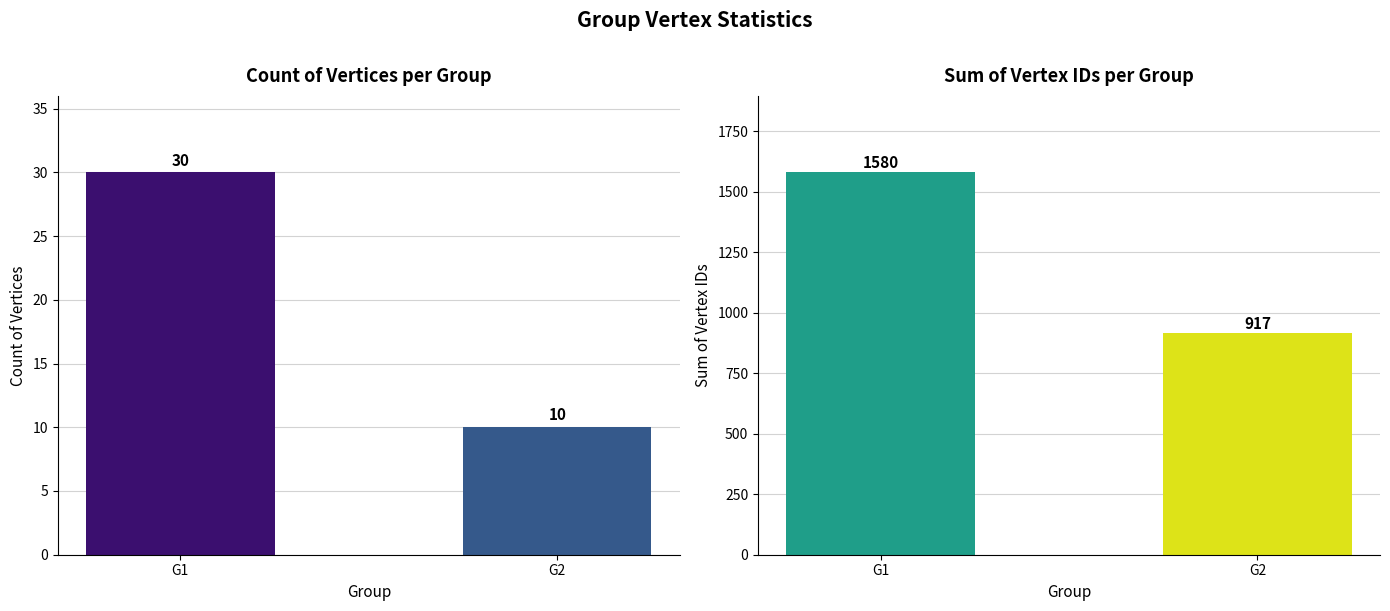

What is the spread (max minus min) of values at G2?

907